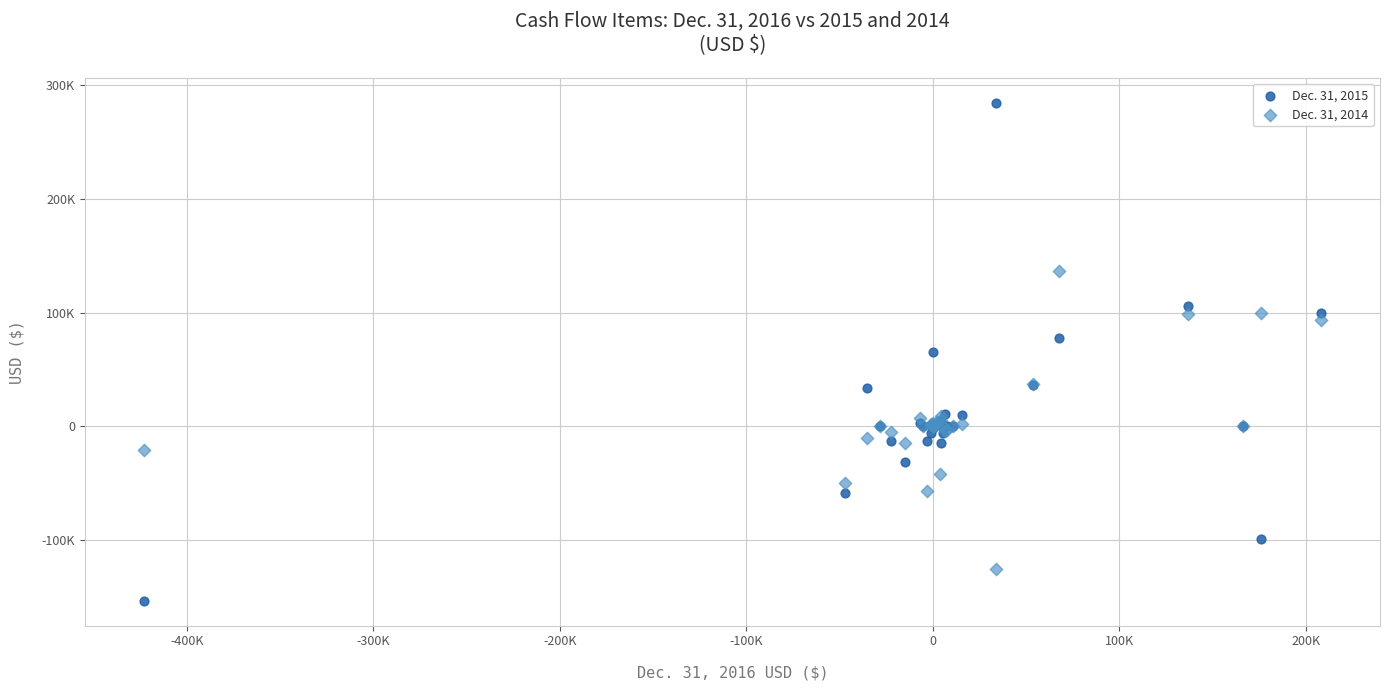

What are all the series names shown in the legend?

Dec. 31, 2015, Dec. 31, 2014